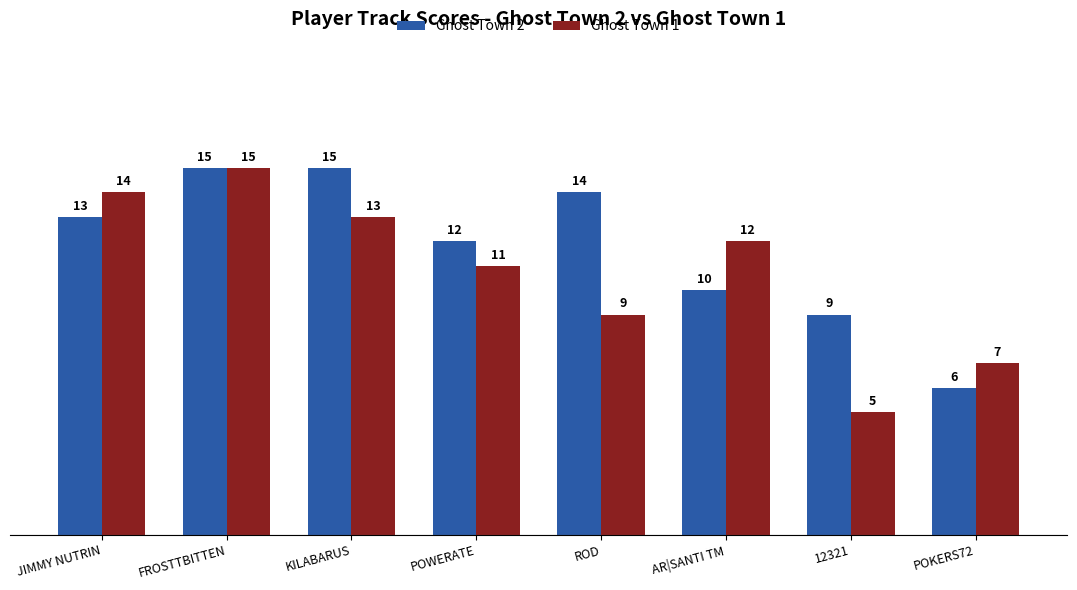

Read the Ghost Town 2 value at POKERS72.

6